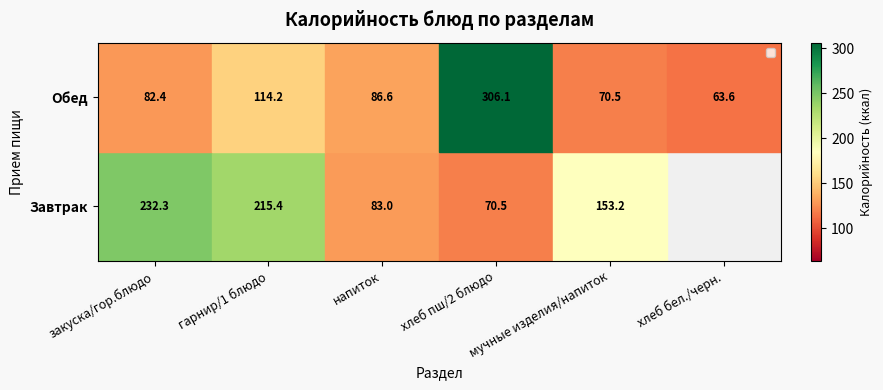

At гарнир/1 блюдо, list the series in order from smallest to largest.

Обед, Завтрак